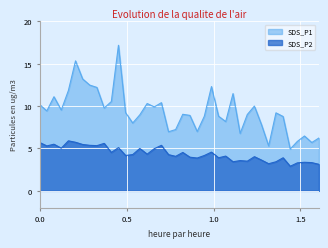

What is the difference between the second highest and minimum values in the SDS_P1 series?

10.4